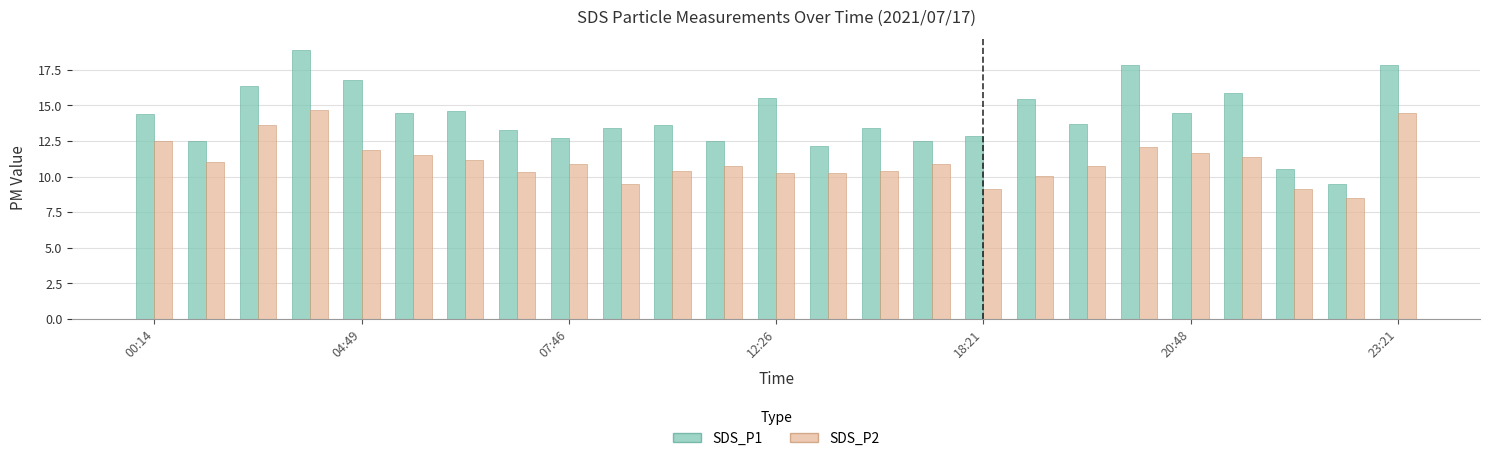

Rank the series by their average value, from highest to lowest.

SDS_P1, SDS_P2